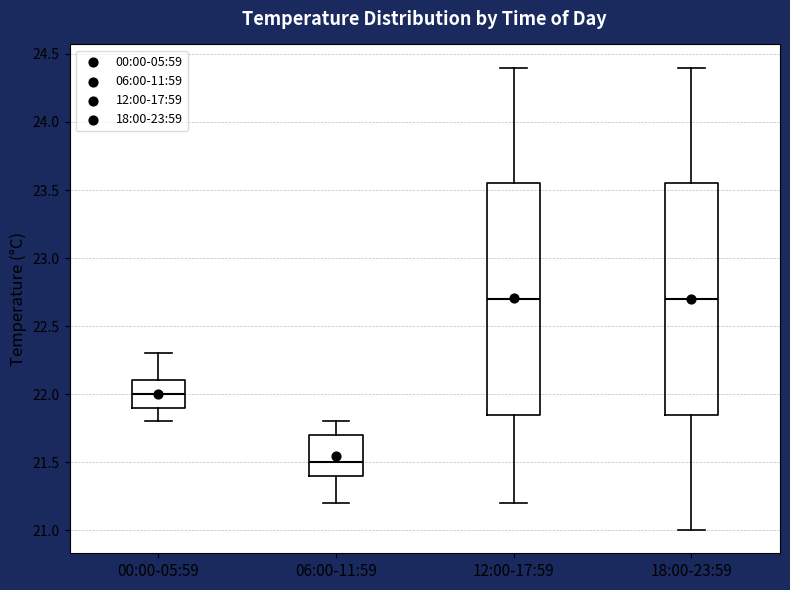

Reading left to right, read every box against the y-axis: the position of its median line, the range the box covers, and the ends of its whiskers. The values are not printed on the chart, so give them approximately, as read against the axis.

00:00-05:59: median 22.00, box 21.90 to 22.10, whiskers 21.80 to 22.30
06:00-11:59: median 21.50, box 21.40 to 21.70, whiskers 21.20 to 21.80
12:00-17:59: median 22.70, box 21.85 to 23.55, whiskers 21.20 to 24.40
18:00-23:59: median 22.70, box 21.85 to 23.55, whiskers 21.00 to 24.40